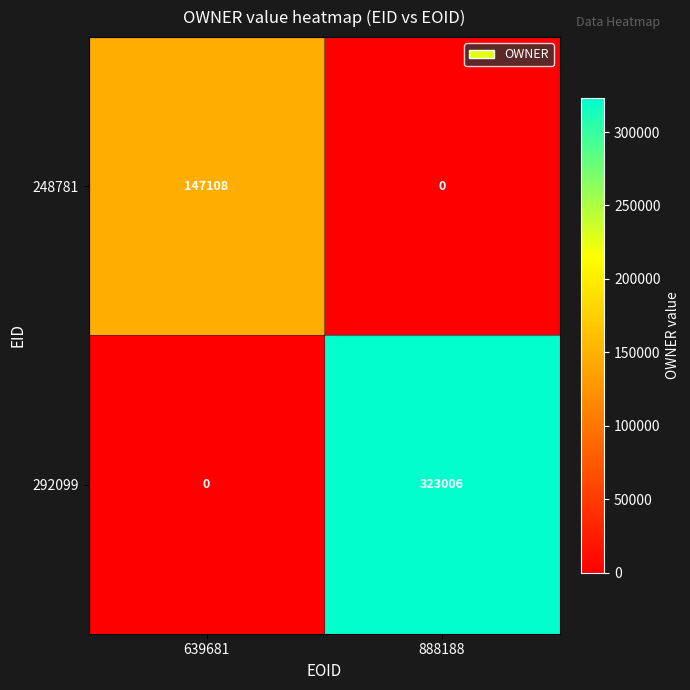

Rank the series at 888188 from highest to lowest value.

292099, 248781